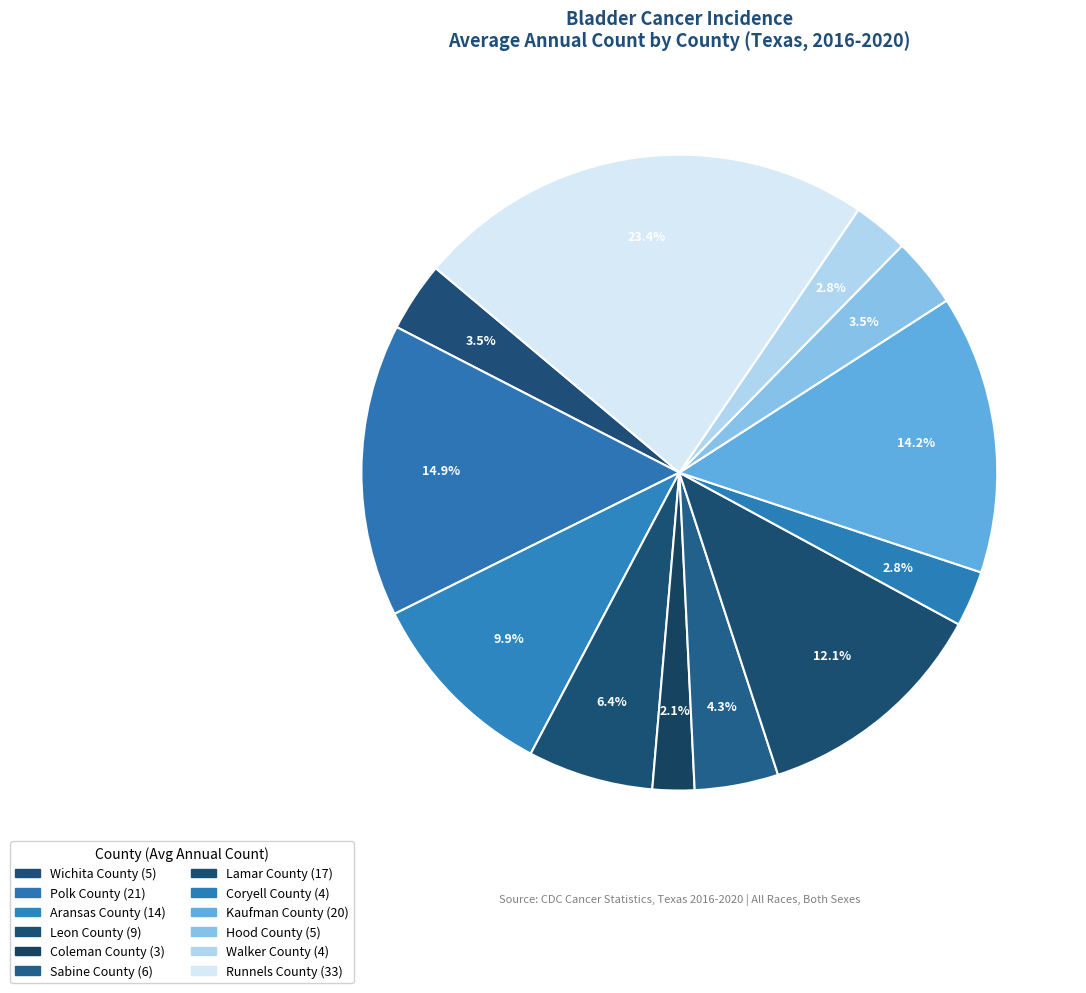

The Runnels County slice represents 13% of the pie. True or false?

False